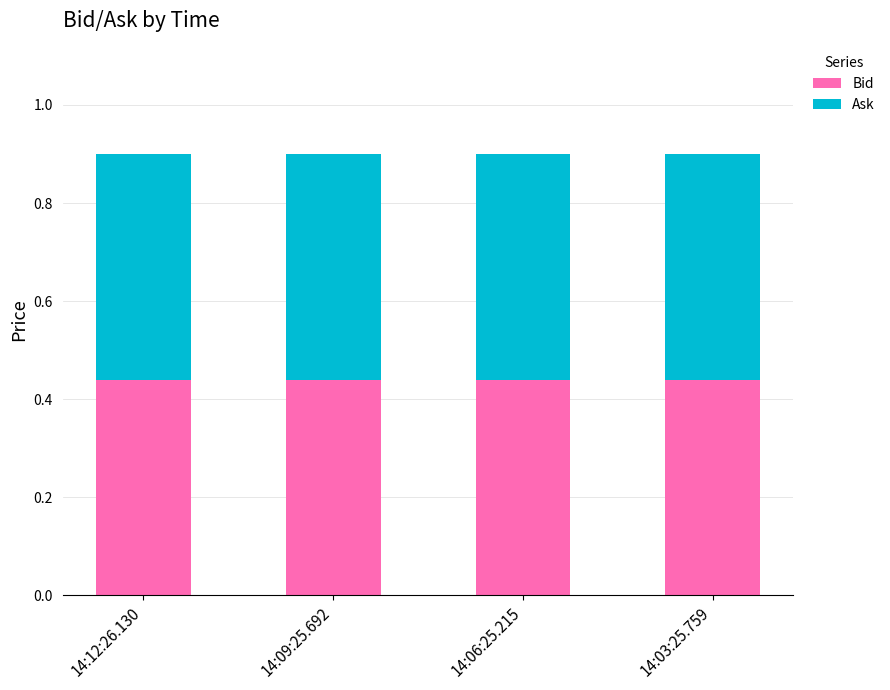

What is the sum of the Bid values at 14:12:26.130 and 14:06:25.215?

0.9